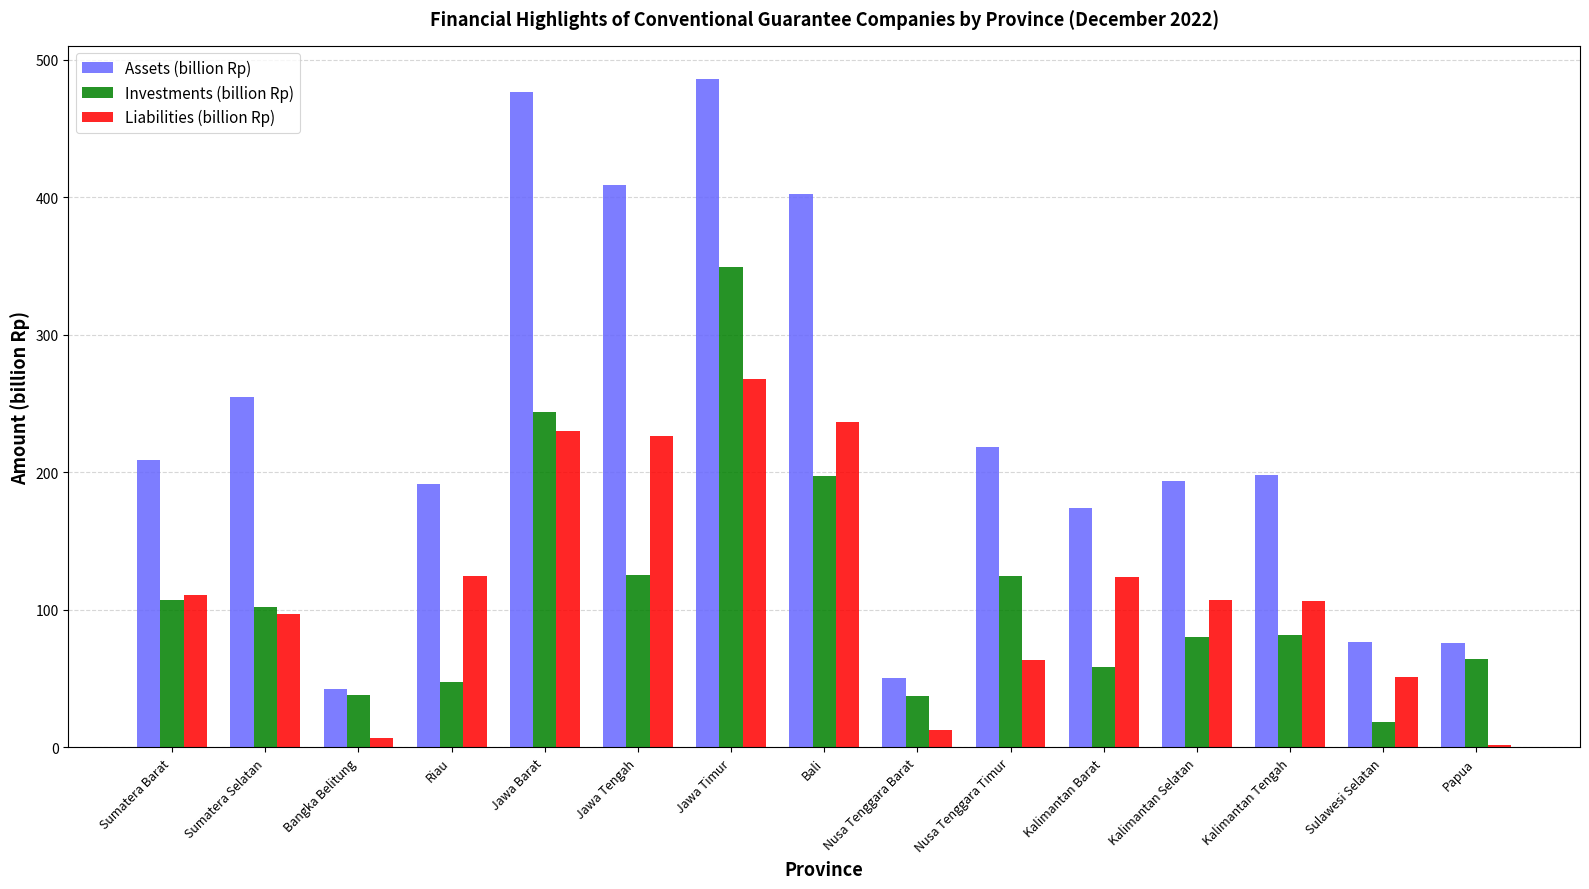

At which category is the sum across all series the highest?

Jawa Timur